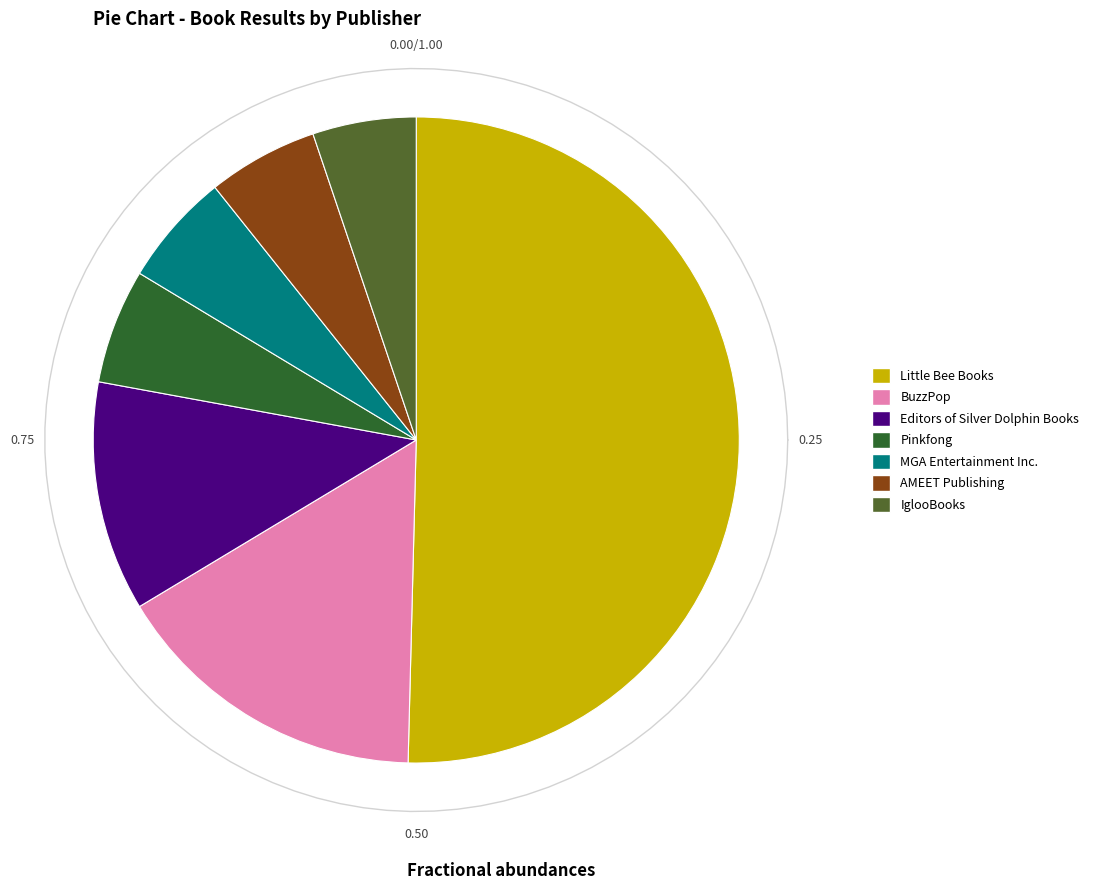

Count the number of slices in the pie.

7